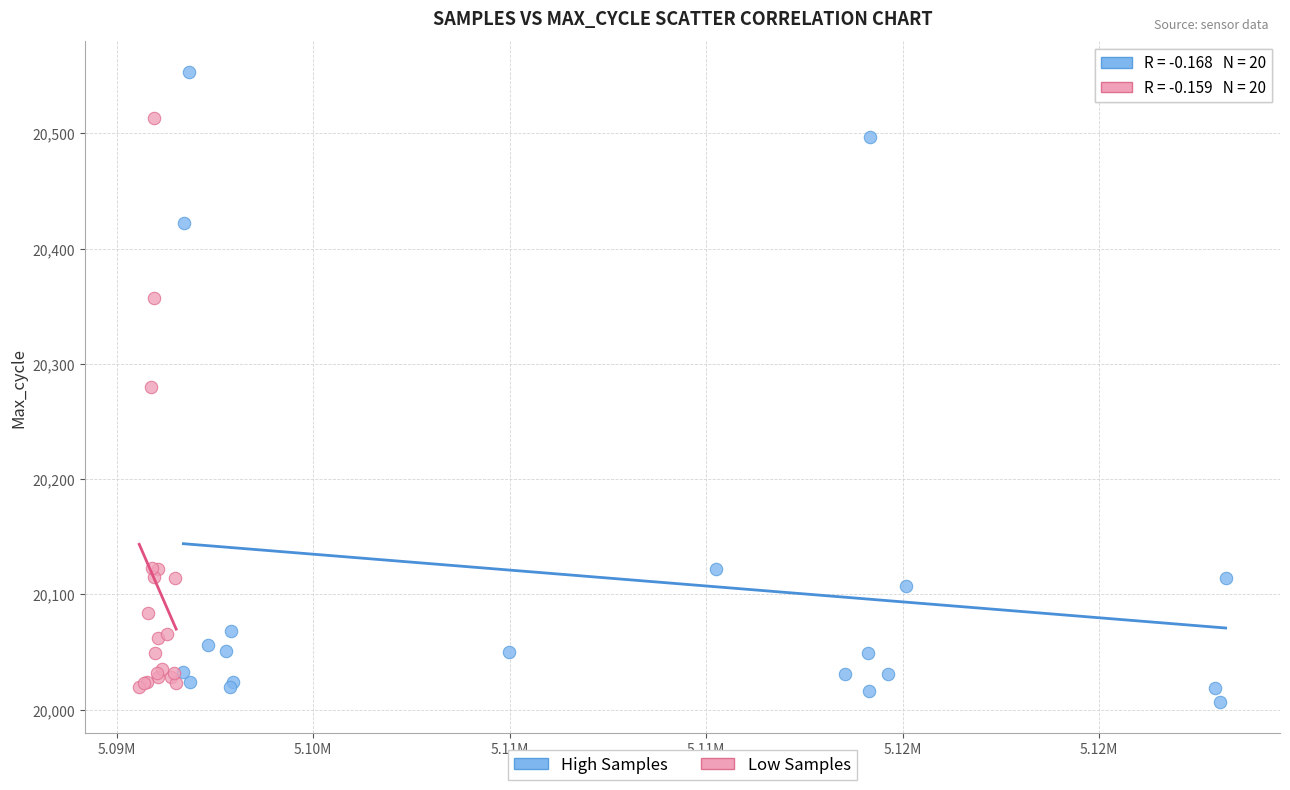

Which series has the largest Y range (max minus min)?

High Samples